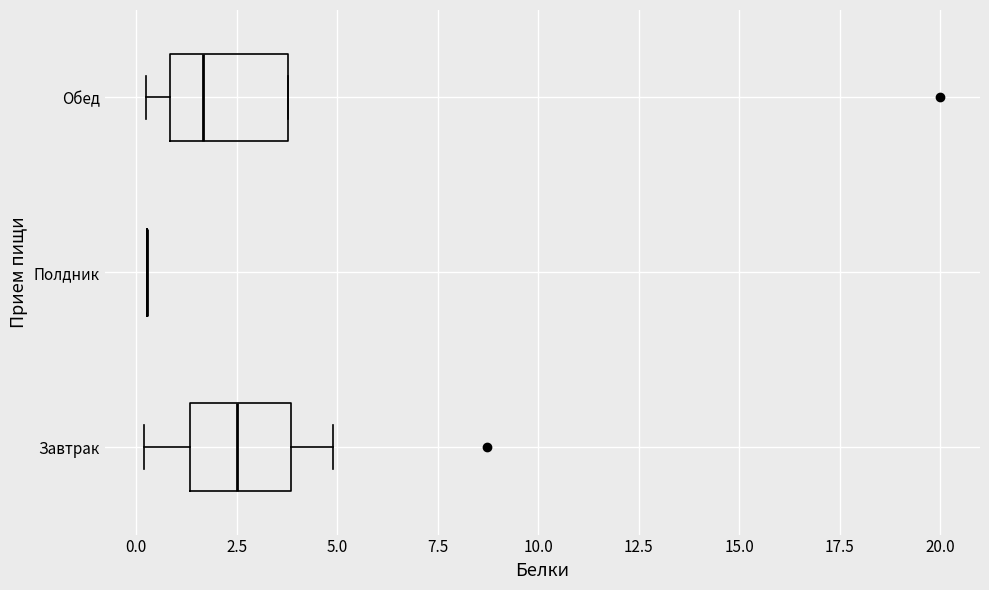

Reading bottom to top, transcribe this box plot: for each box, give where its median line is, the range the box spans, and where its two whiskers end, as read against the x-axis. The values are not printed on the chart, so give them approximately, as read against the axis.

Завтрак: median 2.5, box 1.5 to 4.0, whiskers 0.0 to 5.0
Полдник: box collapsed to a line at 0.5, whiskers 0.5 to 0.5
Обед: median 1.5, box 1.0 to 4.0, whiskers 0.5 to 4.0